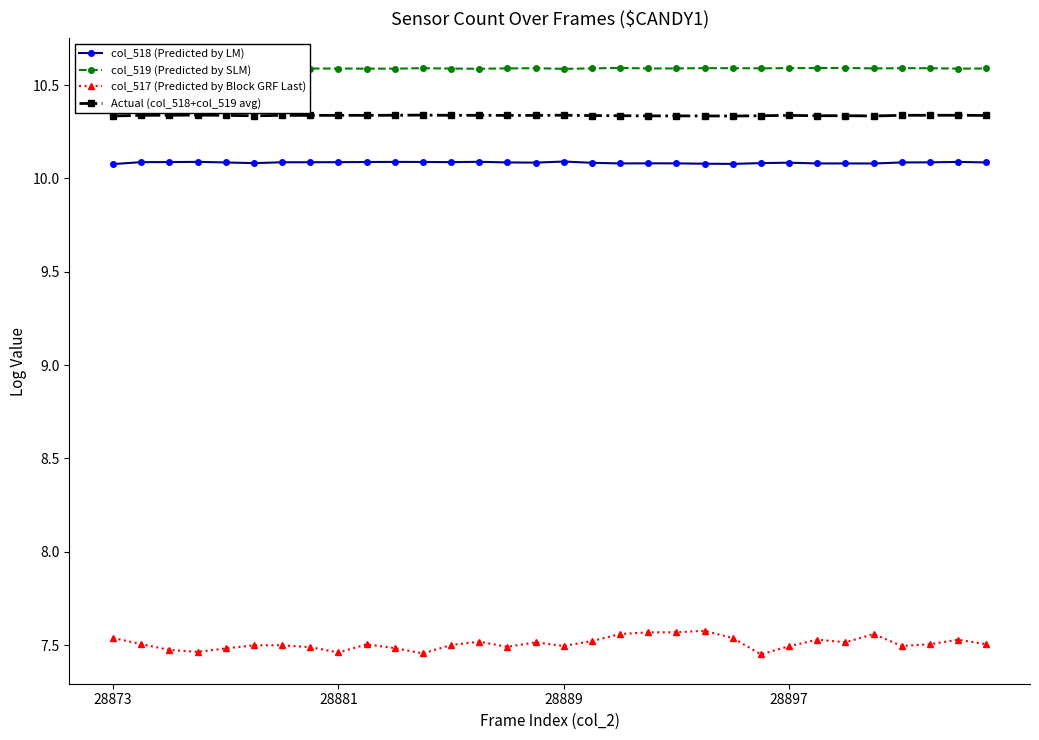

What is the sum of the Actual (col_518+col_519 avg) values at 15 and 28?

20.7